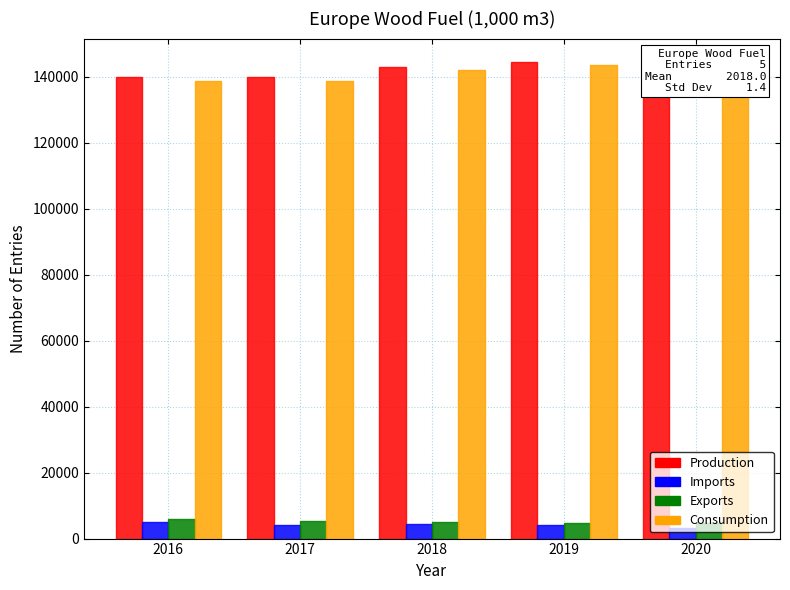

At how many categories does at least one series exceed 26589?

5